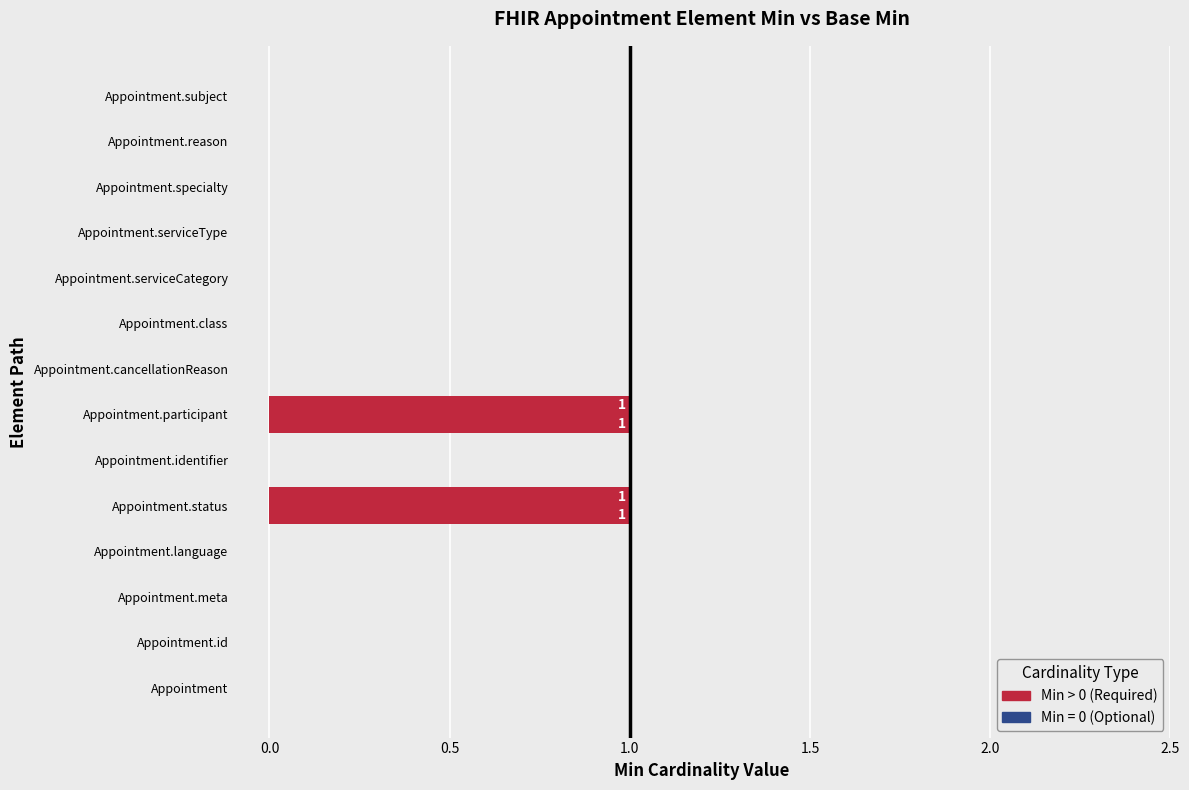

Count the number of categories in the chart.

14